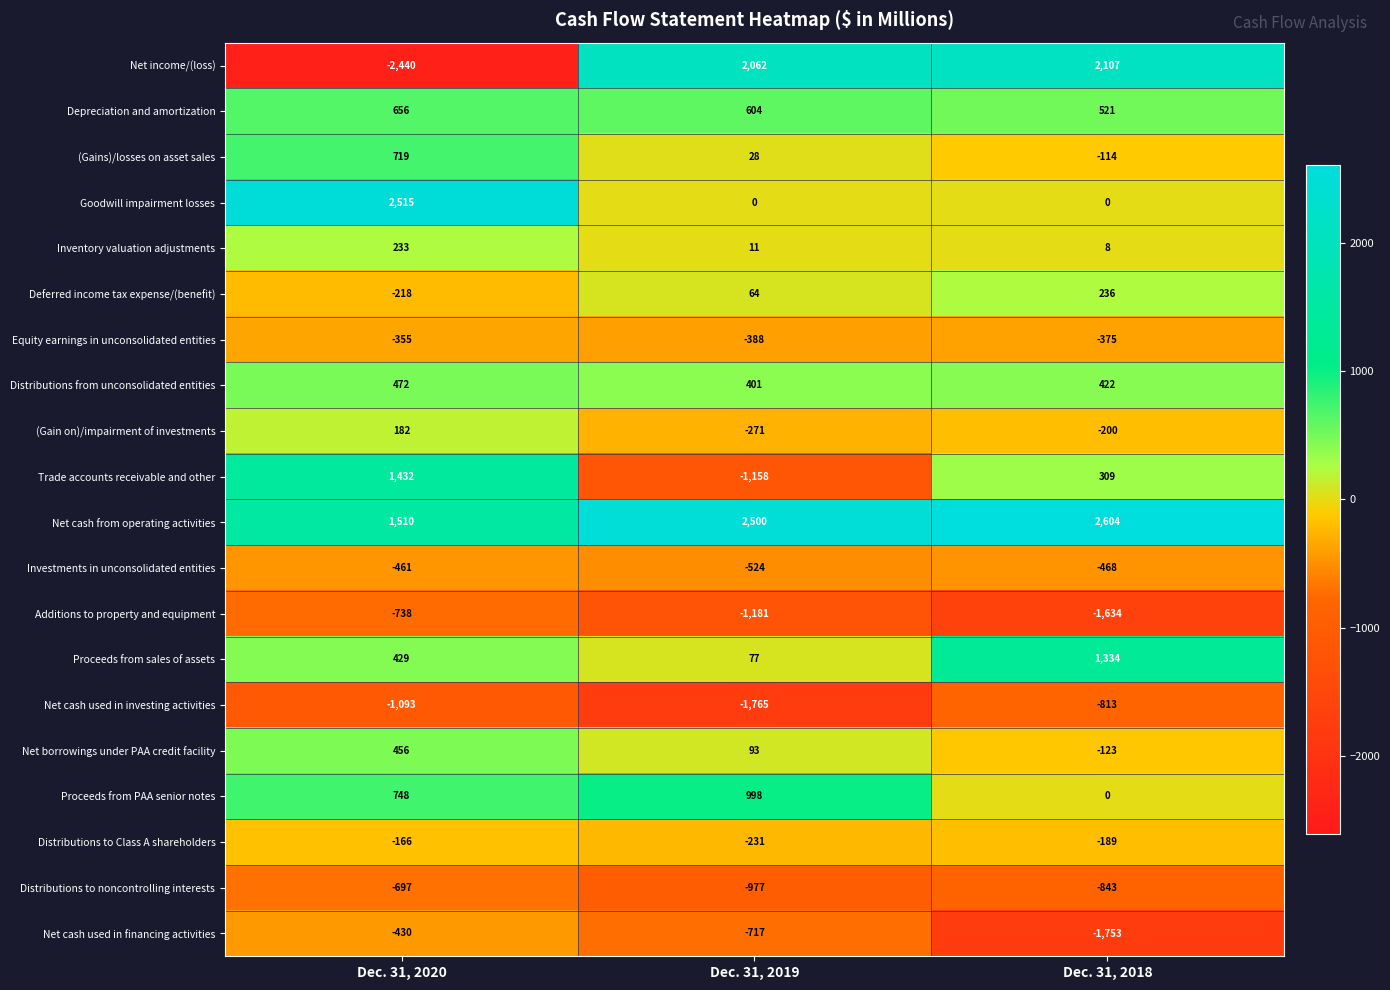

What is the sum of all Trade accounts receivable and other values?

583